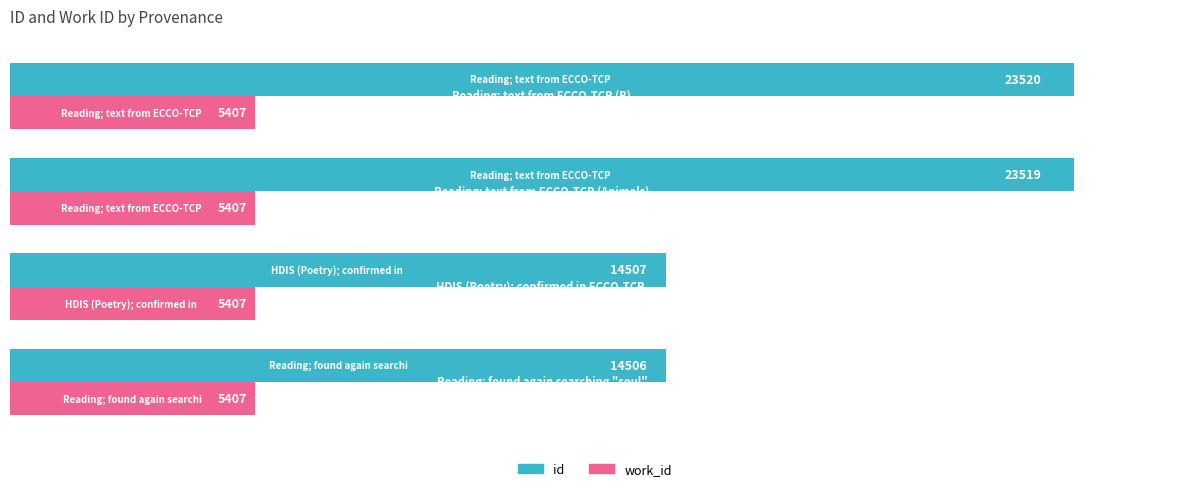

Which series has the largest total across all categories?

id